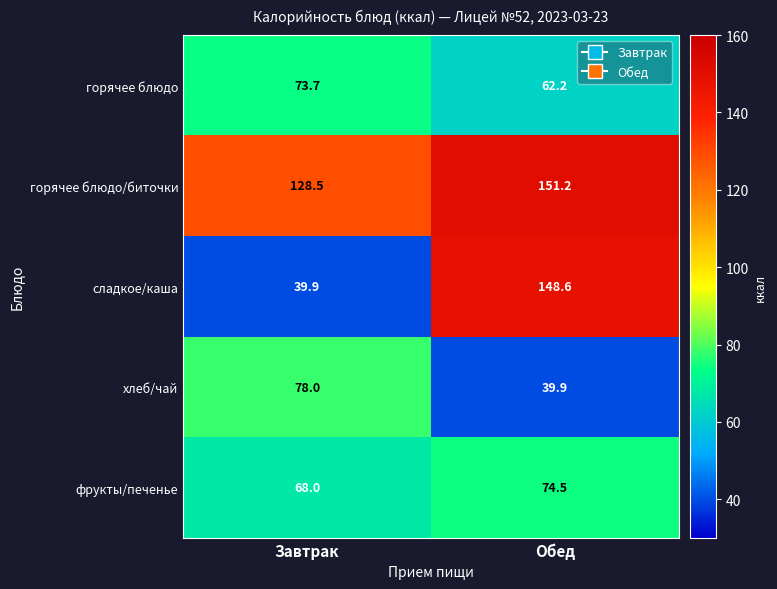

What is the sum of the горячее блюдо values at Обед and Завтрак?

135.9